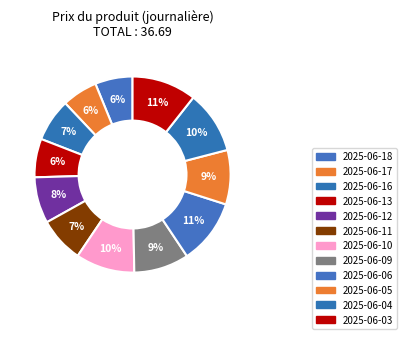

How many segments does this pie chart have?

12